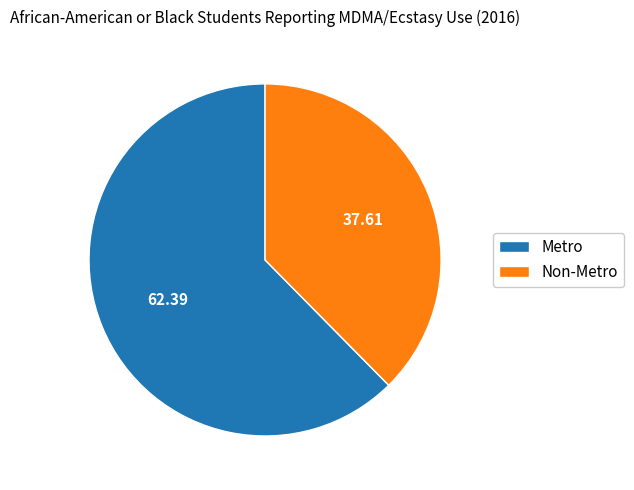

Do Metro and Non-Metro together represent more than half of the pie?

Yes